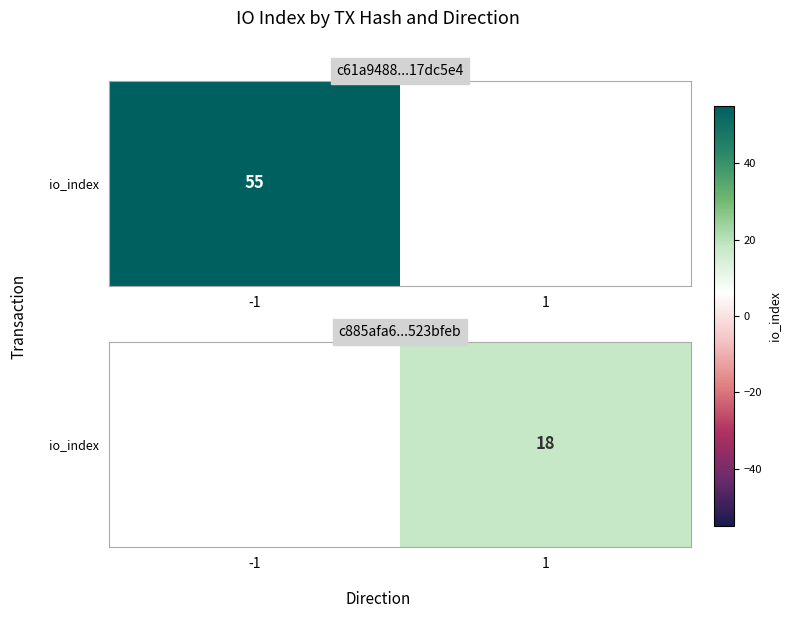

True or false: the data shows 18.0 at 1.

True